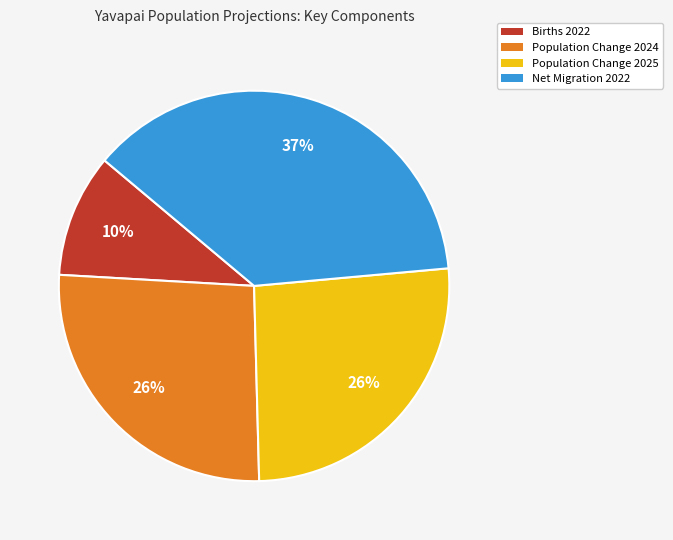

Which has a higher value, Population Change 2024 or Births 2022?

Population Change 2024